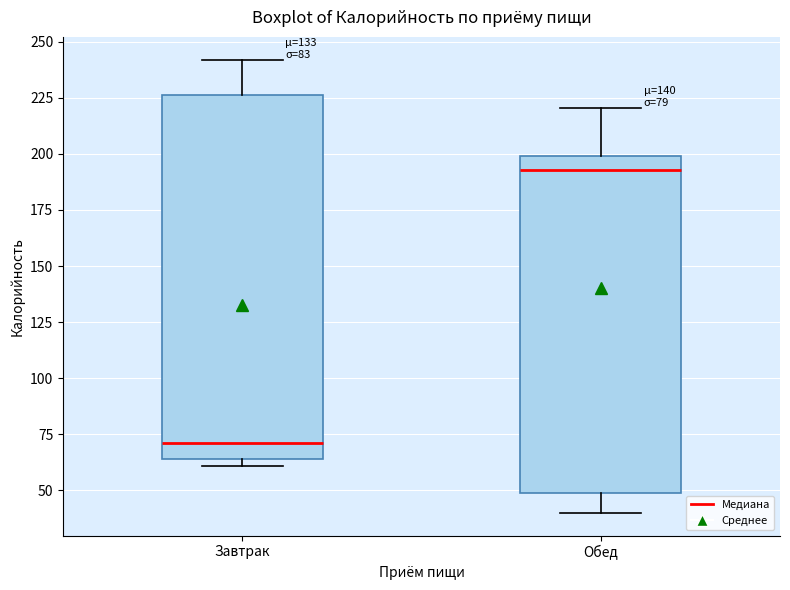

Comparing the boxes themselves (not the whiskers), which one is the tallest?

Завтрак